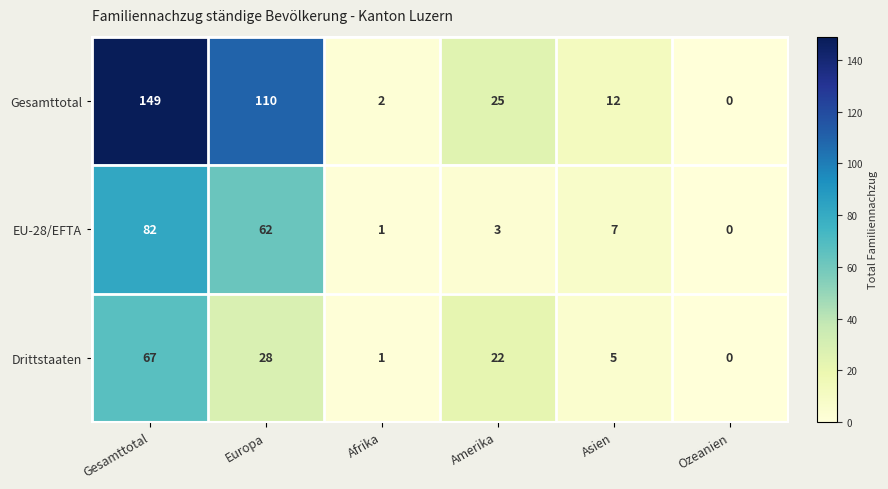

True or false: Gesamttotal has a value of 12 at Asien.

True